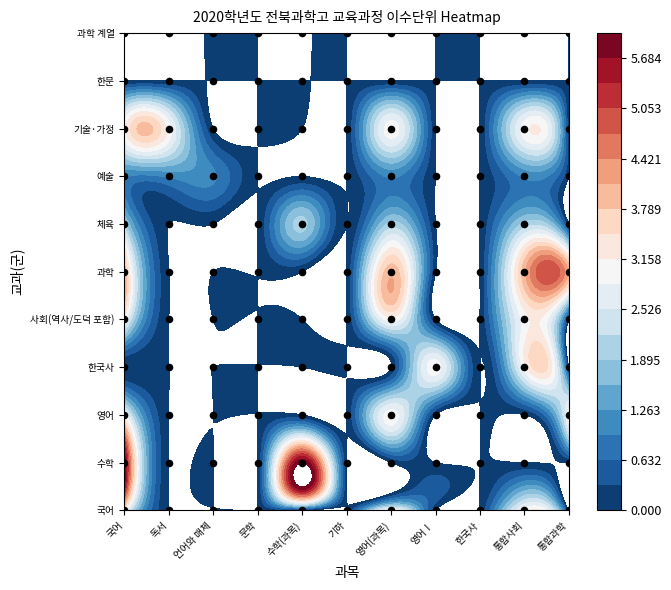

Between 국어 and 체육, which is larger?

국어